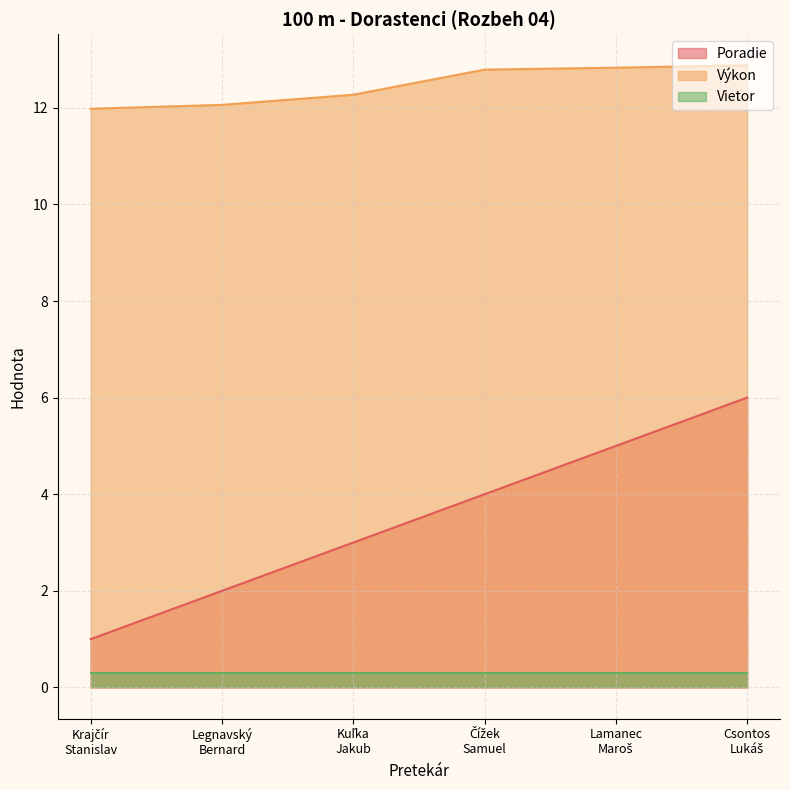

What is the maximum value for Výkon?

12.9